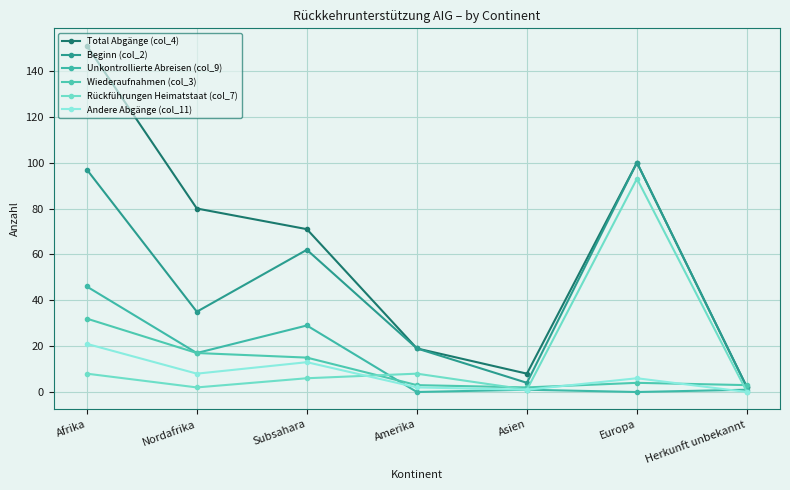

At which category is the sum across all series the highest?

Afrika